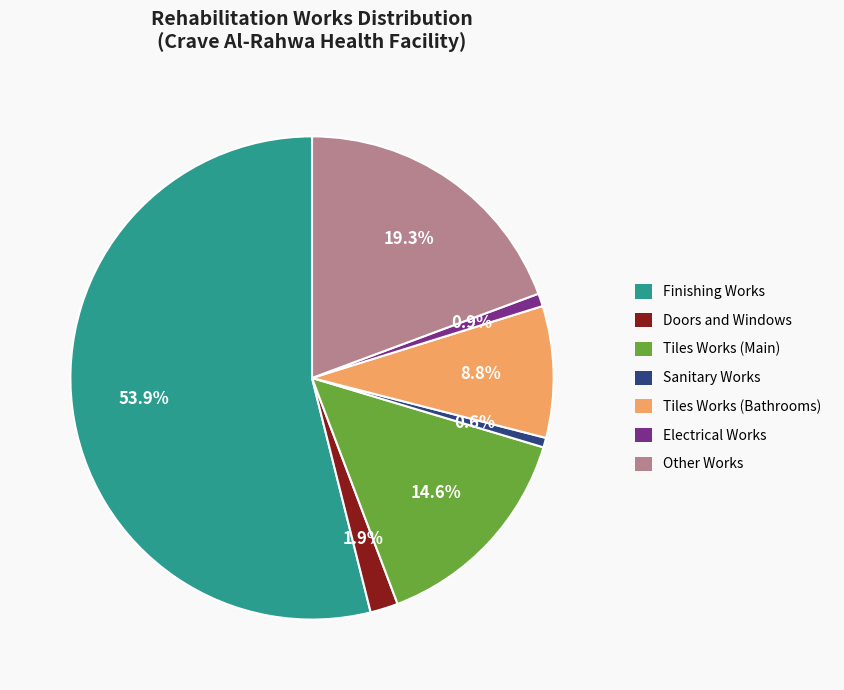

How much of the chart is everything except Electrical Works?

99.1%